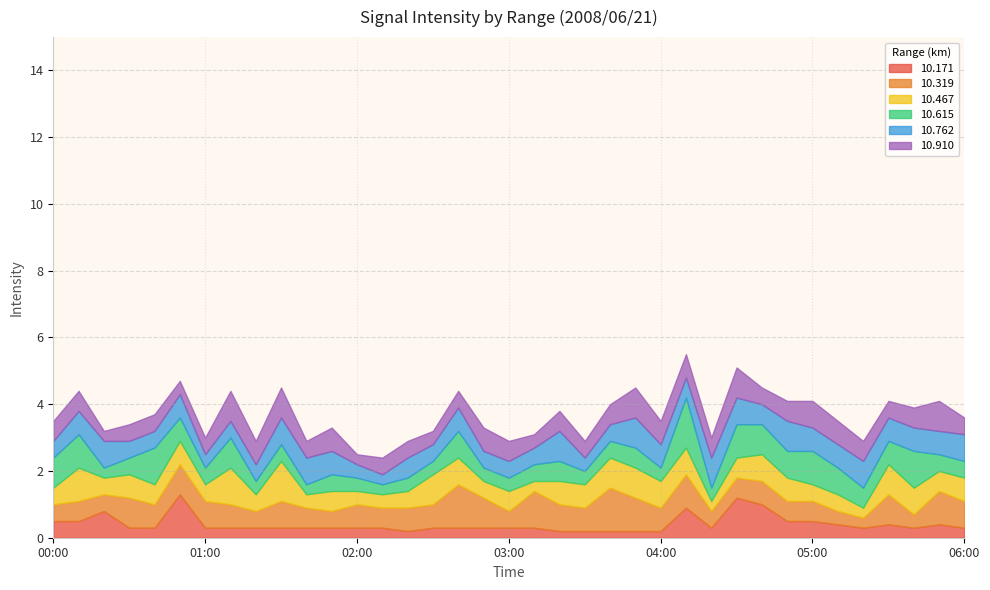

Where is  10.762 nearest to the value 0?

02:10